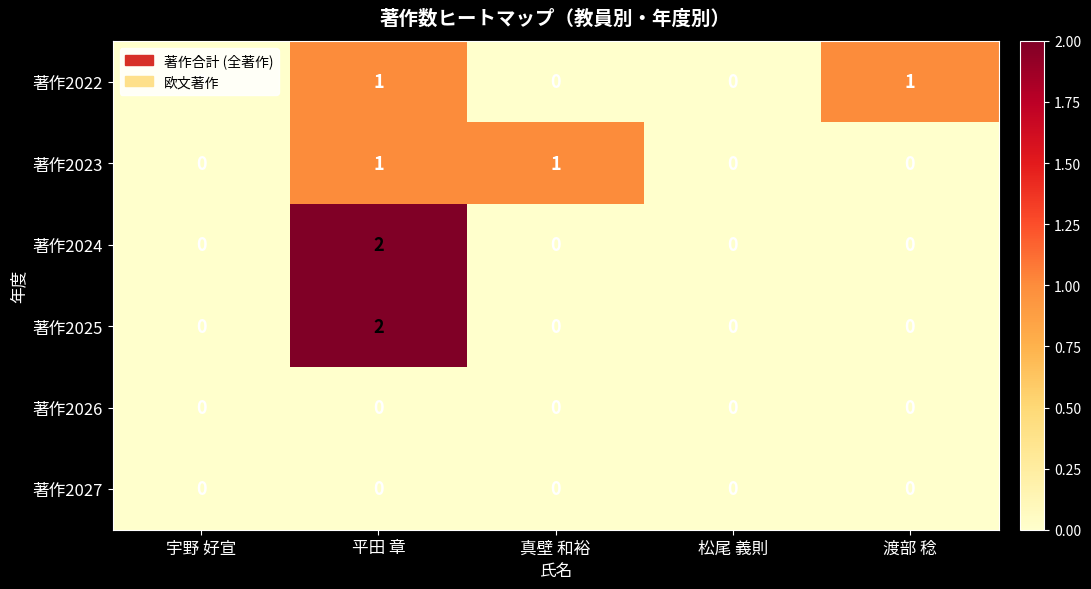

How many categories are shown in the chart?

5